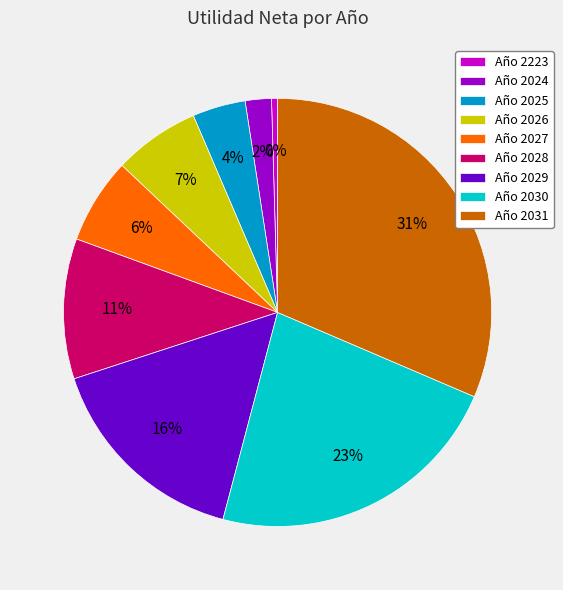

The Año 2025 slice represents 4% of the pie. True or false?

True